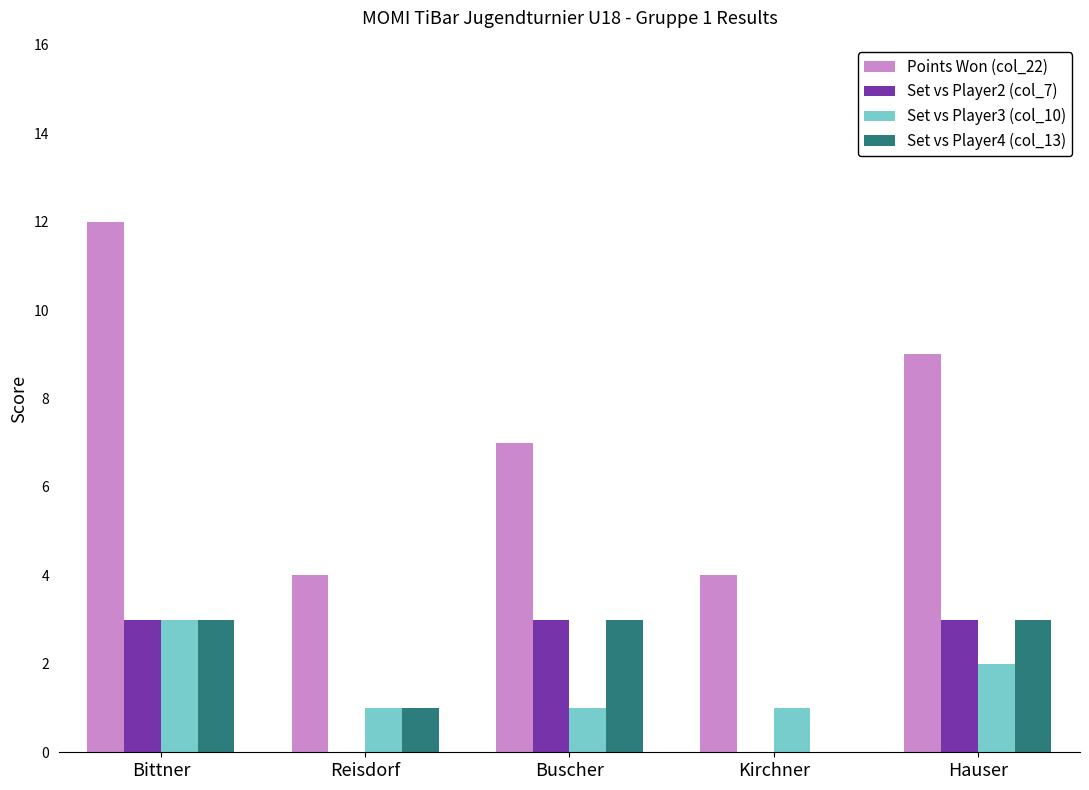

The value of Set vs Player3 (col_10) at Bittner is 3. True or false?

True